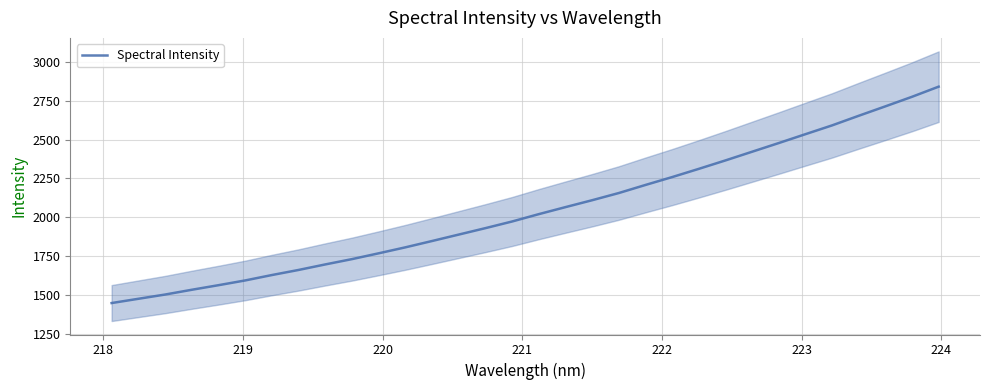

What is the minimum value for Spectral Intensity?

1447.3